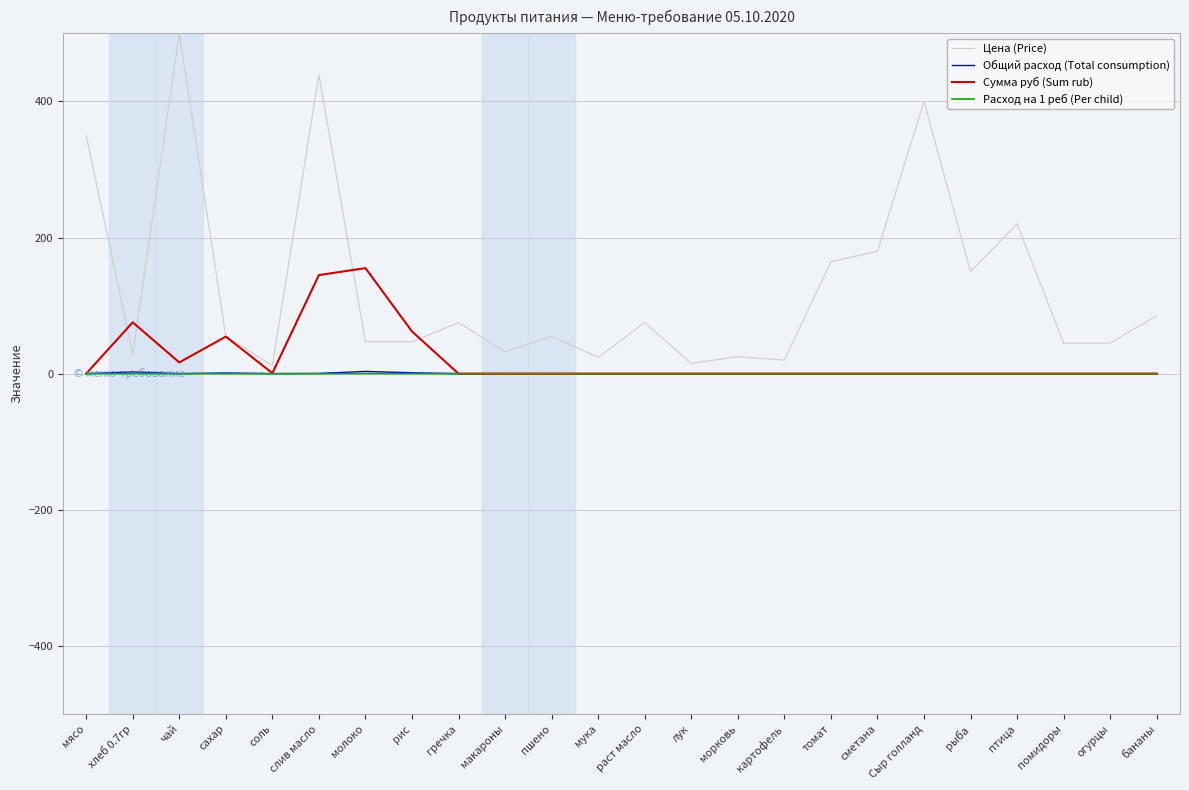

Which series changed the most between лук and Сыр голланд?

Цена (Price)